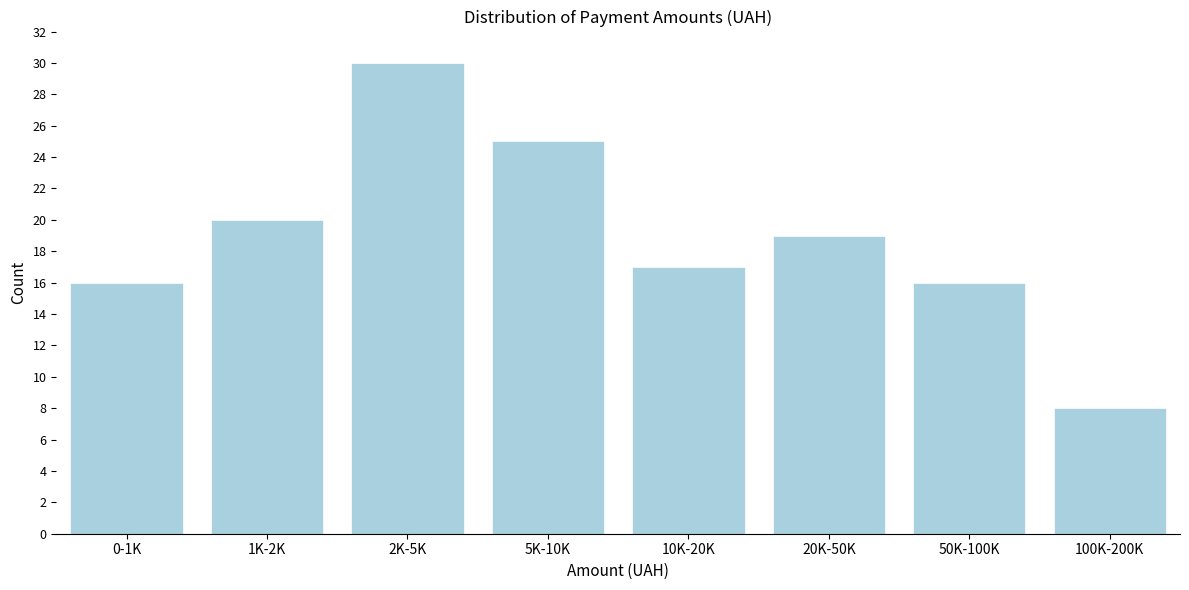

Reading right to left, list all the values displayed in this chart.

100K-200K=8	50K-100K=16	20K-50K=19	10K-20K=17	5K-10K=25	2K-5K=30	1K-2K=20	0-1K=16